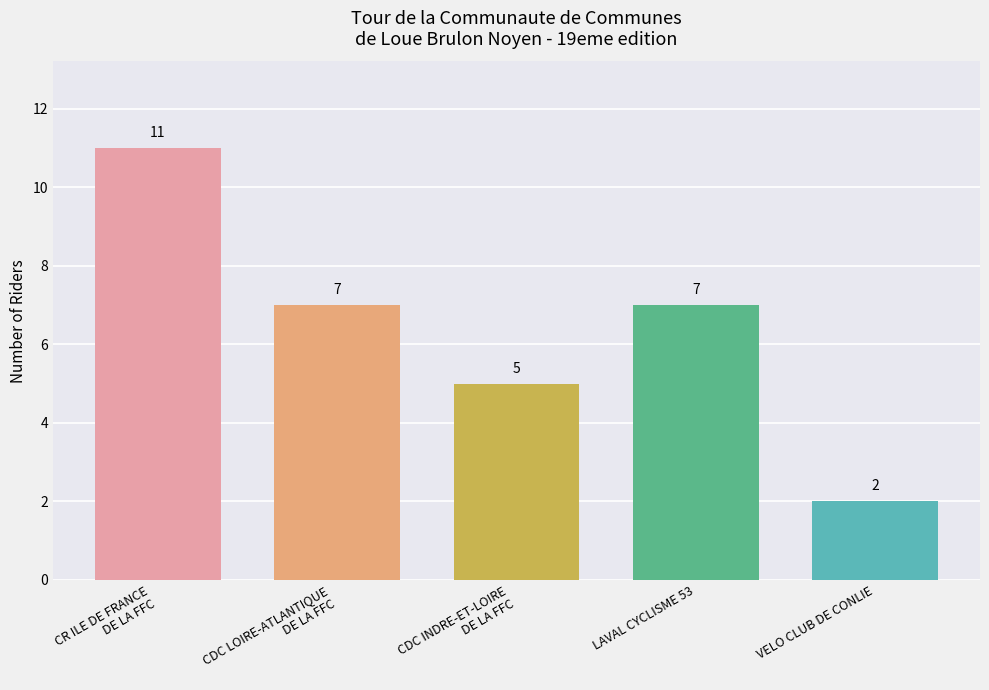

What is the sum of the values at VELO CLUB DE CONLIE and CDC LOIRE-ATLANTIQUE
DE LA FFC?

9